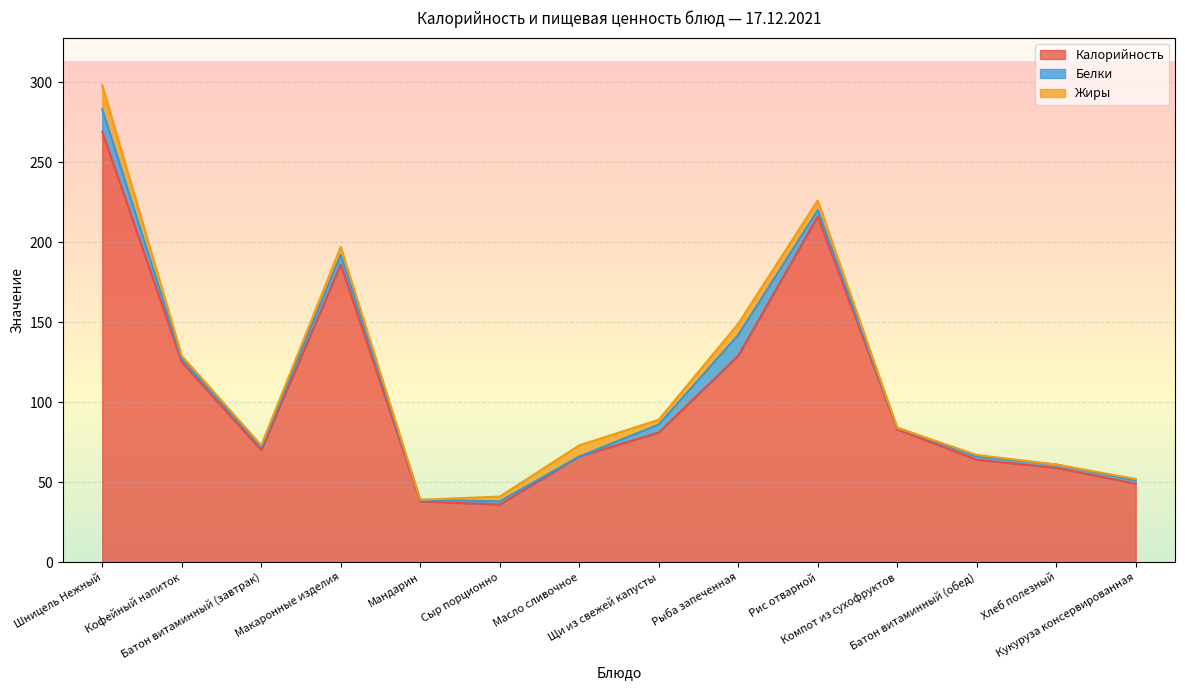

What is the value of the Жиры point at the 4th from the left?

5